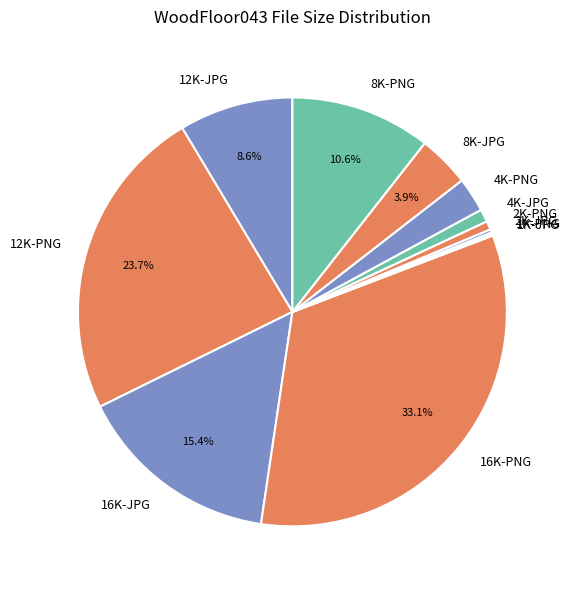

Is there any slice that represents more than half of the pie?

No